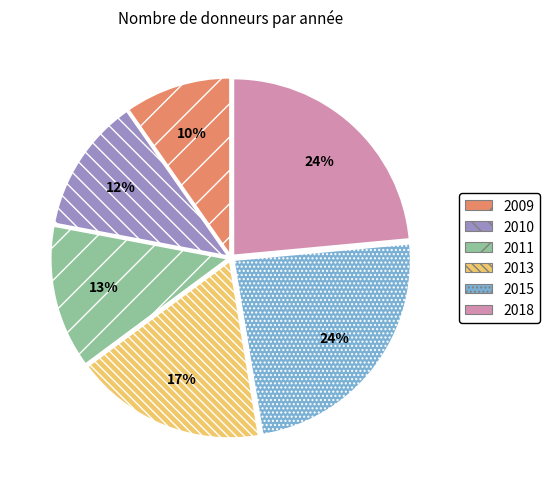

True or false: 2010 accounts for 22% of the total.

False